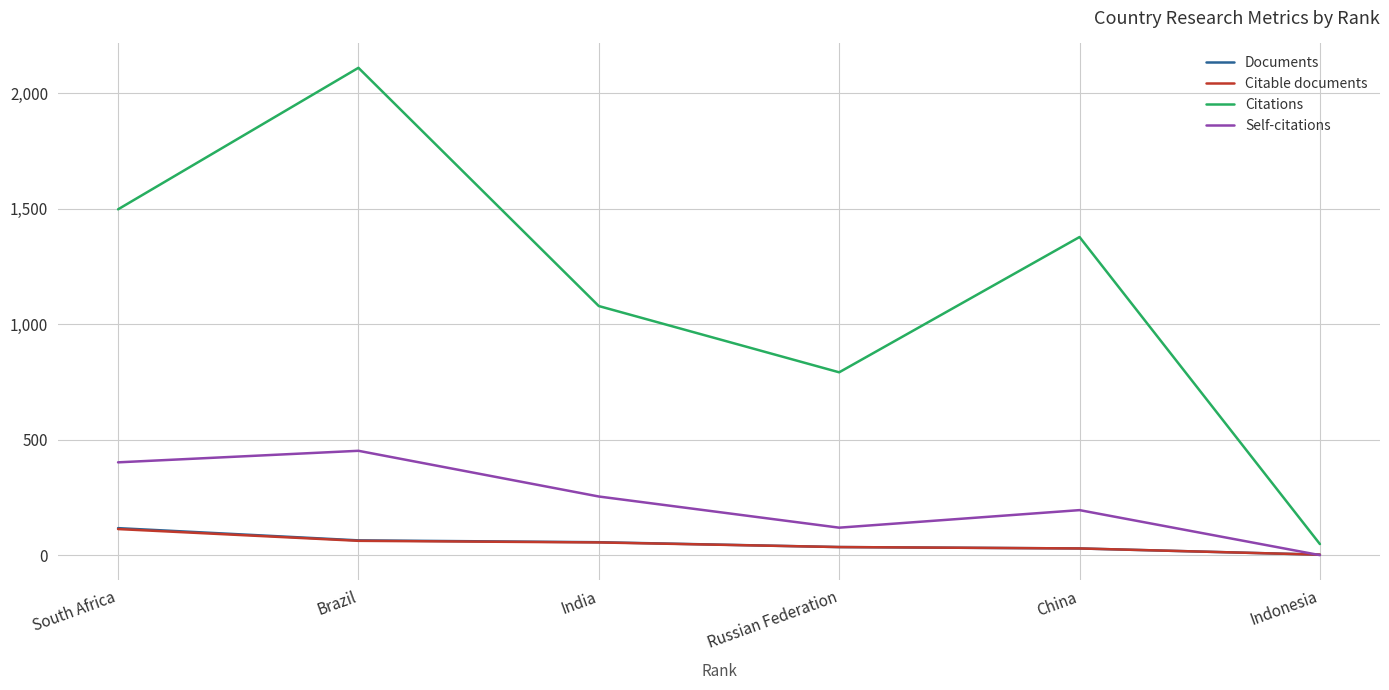

Read the Citations value at China.

1378